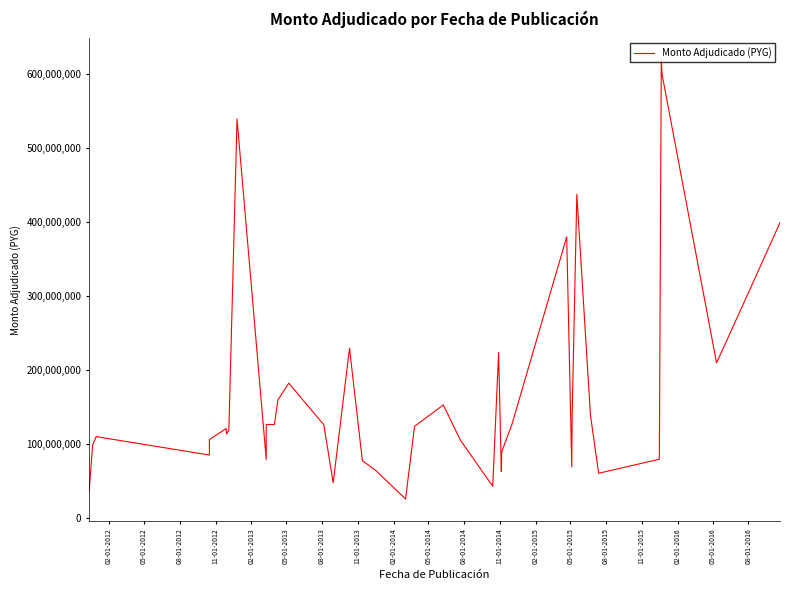

How many values exceed 124391000?

19